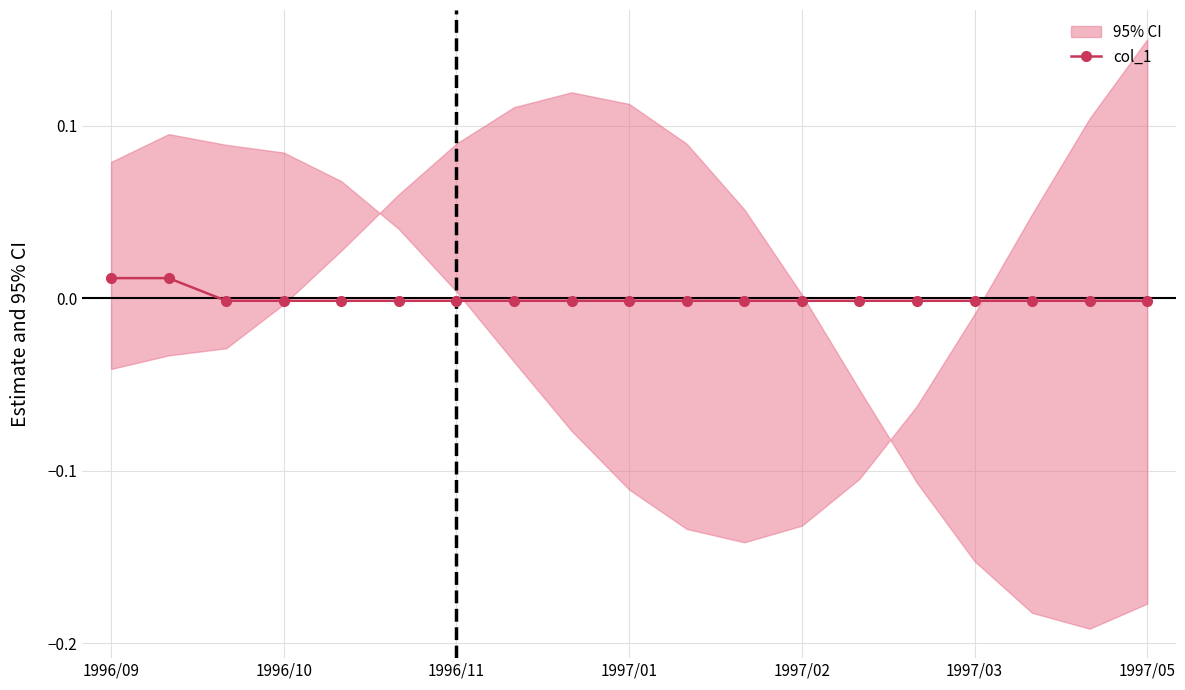

Is it true that col_1 equals -0.0 at 1997/05?

True